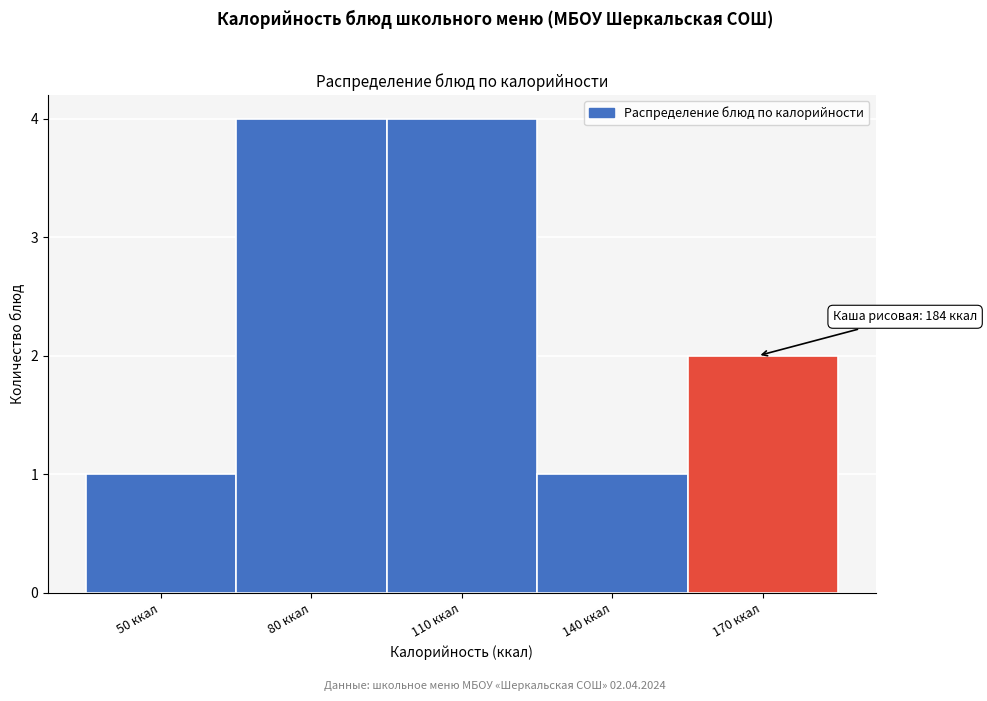

Reading right to left, extract all data points from this chart.

170 ккал=2	140 ккал=1	110 ккал=4	80 ккал=4	50 ккал=1